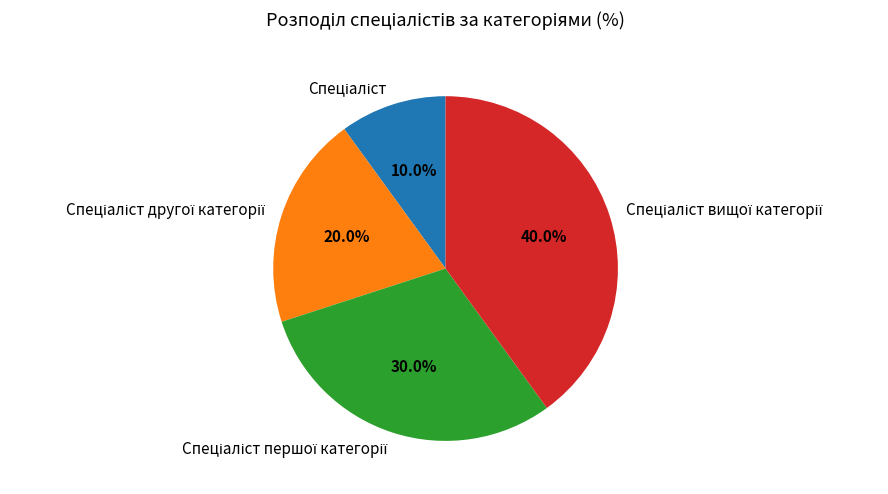

Does any single category account for the majority?

No